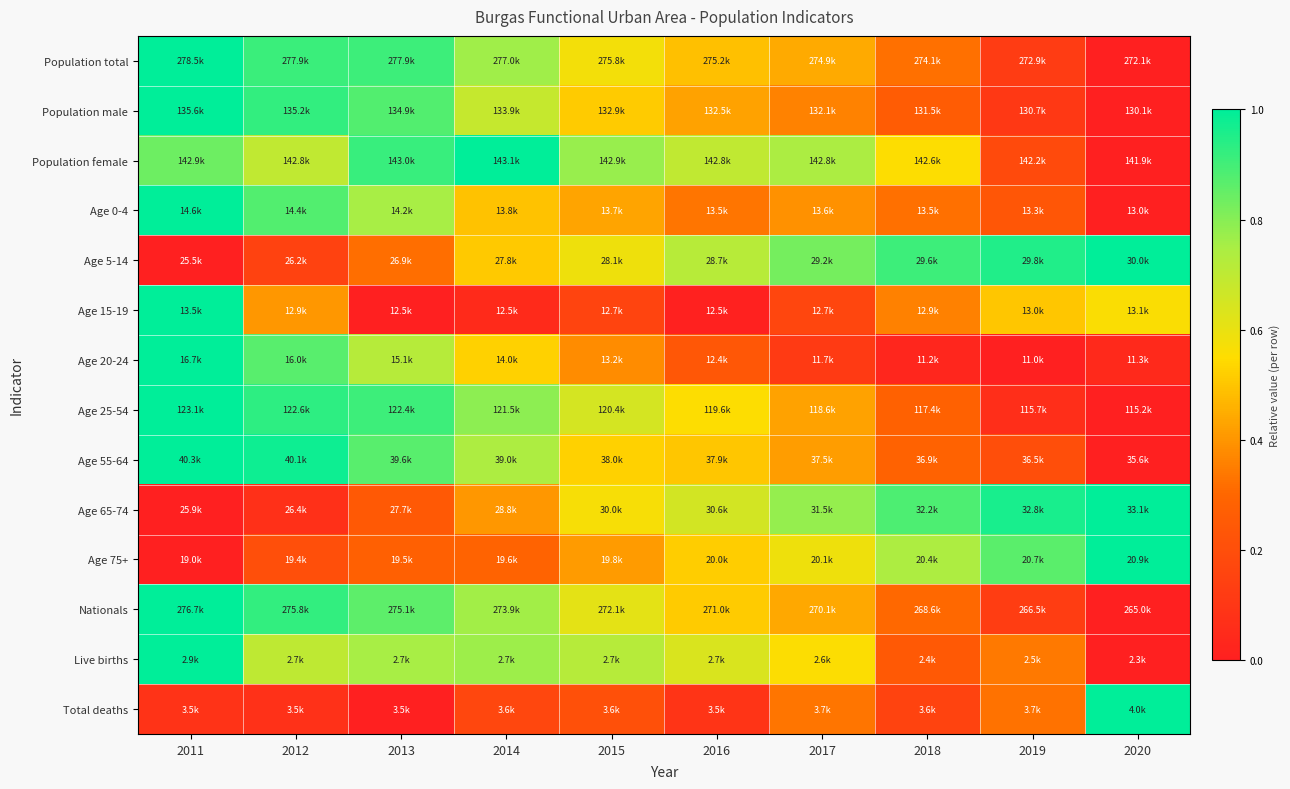

Reading left to right, transcribe all the data shown in this chart.

Population total: 2011=1.0	2012=0.9	2013=0.9	2014=0.8	2015=0.6	2016=0.5	2017=0.4	2018=0.3	2019=0.1	2020=0.0
Population male: 2011=1.0	2012=0.9	2013=0.9	2014=0.7	2015=0.5	2016=0.4	2017=0.4	2018=0.3	2019=0.1	2020=0.0
Population female: 2011=0.8	2012=0.7	2013=0.9	2014=1.0	2015=0.8	2016=0.7	2017=0.7	2018=0.6	2019=0.2	2020=0.0
Age 0-4: 2011=1.0	2012=0.9	2013=0.8	2014=0.5	2015=0.4	2016=0.3	2017=0.4	2018=0.3	2019=0.2	2020=0.0
Age 5-14: 2011=0.0	2012=0.1	2013=0.3	2014=0.5	2015=0.6	2016=0.7	2017=0.8	2018=0.9	2019=1.0	2020=1.0
Age 15-19: 2011=1.0	2012=0.4	2013=0.0	2014=0.0	2015=0.2	2016=0.0	2017=0.2	2018=0.4	2019=0.5	2020=0.6
Age 20-24: 2011=1.0	2012=0.9	2013=0.7	2014=0.5	2015=0.4	2016=0.2	2017=0.1	2018=0.0	2019=0.0	2020=0.0
Age 25-54: 2011=1.0	2012=0.9	2013=0.9	2014=0.8	2015=0.7	2016=0.6	2017=0.4	2018=0.3	2019=0.1	2020=0.0
Age 55-64: 2011=1.0	2012=1.0	2013=0.9	2014=0.7	2015=0.5	2016=0.5	2017=0.4	2018=0.3	2019=0.2	2020=0.0
Age 65-74: 2011=0.0	2012=0.1	2013=0.2	2014=0.4	2015=0.6	2016=0.7	2017=0.8	2018=0.9	2019=1.0	2020=1.0
Age 75+: 2011=0.0	2012=0.2	2013=0.3	2014=0.3	2015=0.4	2016=0.5	2017=0.6	2018=0.7	2019=0.9	2020=1.0
Nationals: 2011=1.0	2012=0.9	2013=0.9	2014=0.8	2015=0.6	2016=0.5	2017=0.4	2018=0.3	2019=0.1	2020=0.0
Live births: 2011=1.0	2012=0.7	2013=0.8	2014=0.8	2015=0.7	2016=0.6	2017=0.6	2018=0.2	2019=0.3	2020=0.0
Total deaths: 2011=0.1	2012=0.1	2013=0.0	2014=0.2	2015=0.2	2016=0.1	2017=0.3	2018=0.2	2019=0.3	2020=1.0